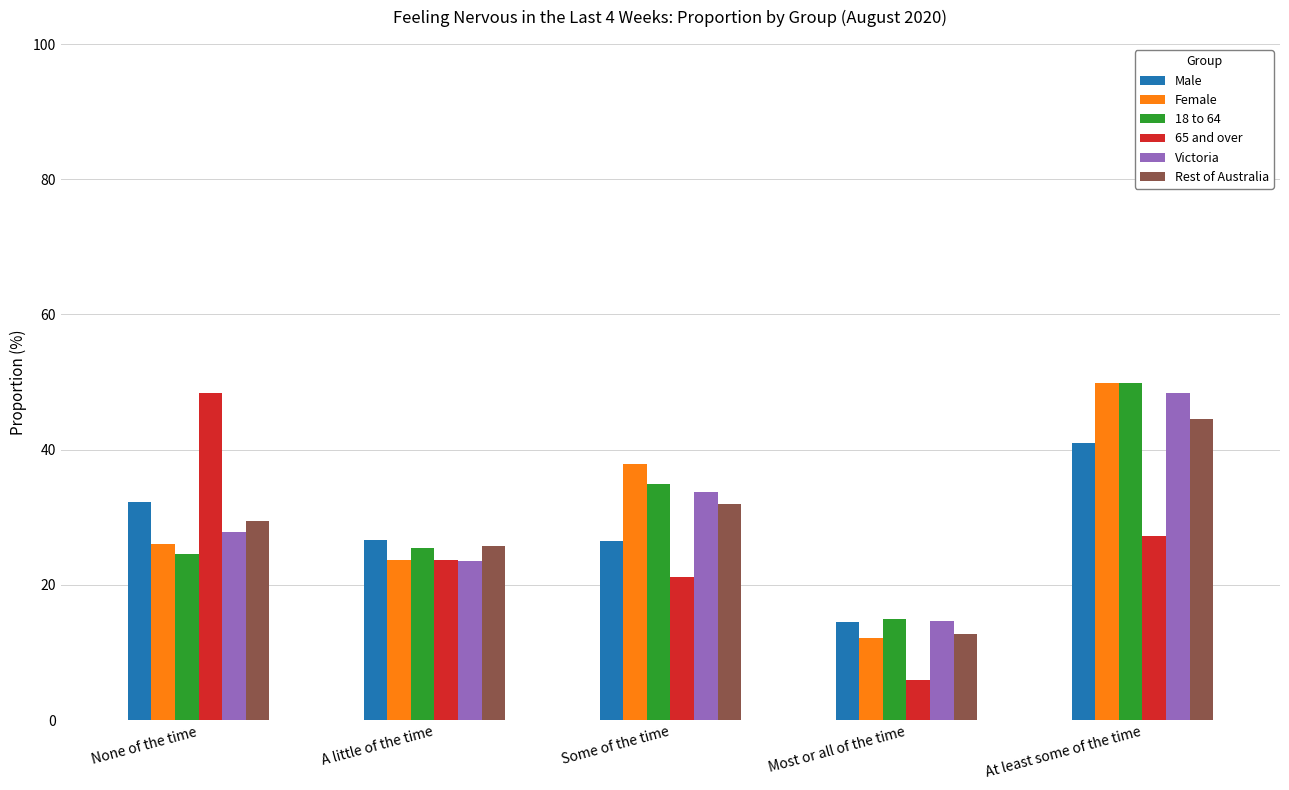

True or false: Victoria has a value of 48.4 at At least some of the time.

True